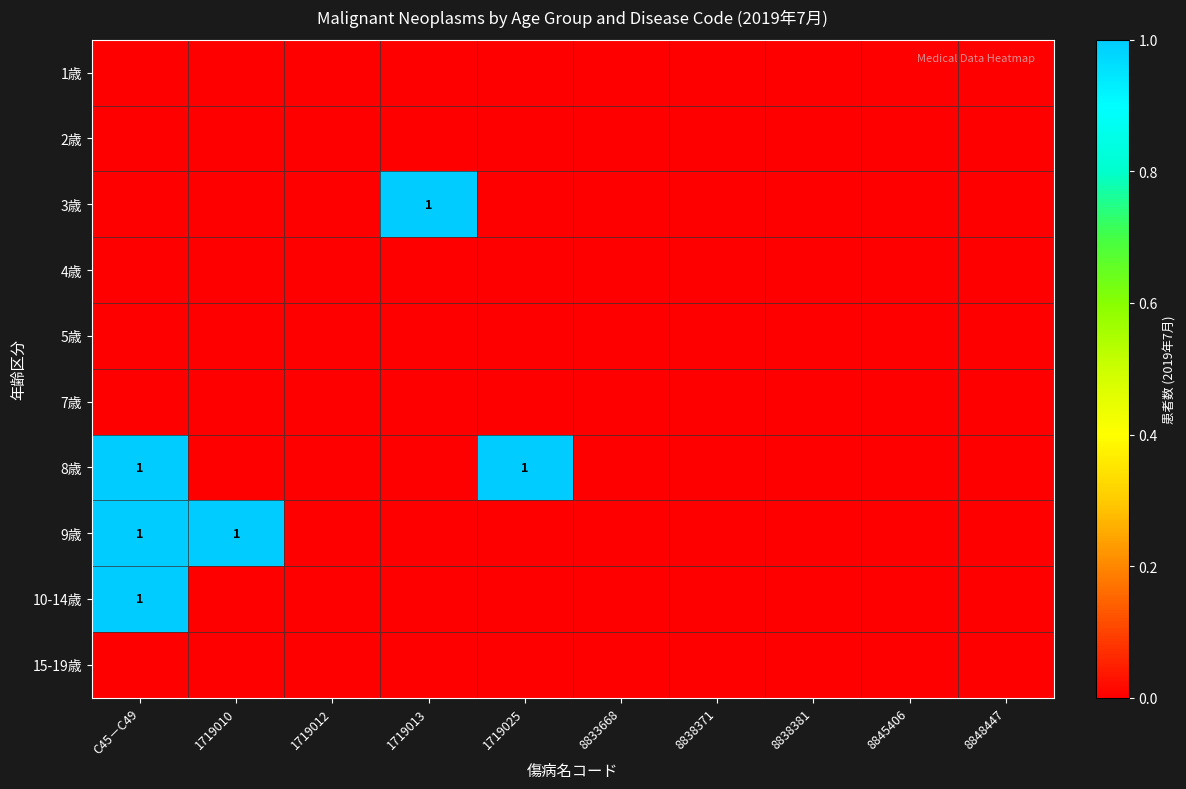

What is the sum of the 3歳 values at 8838381 and 1719013?

1